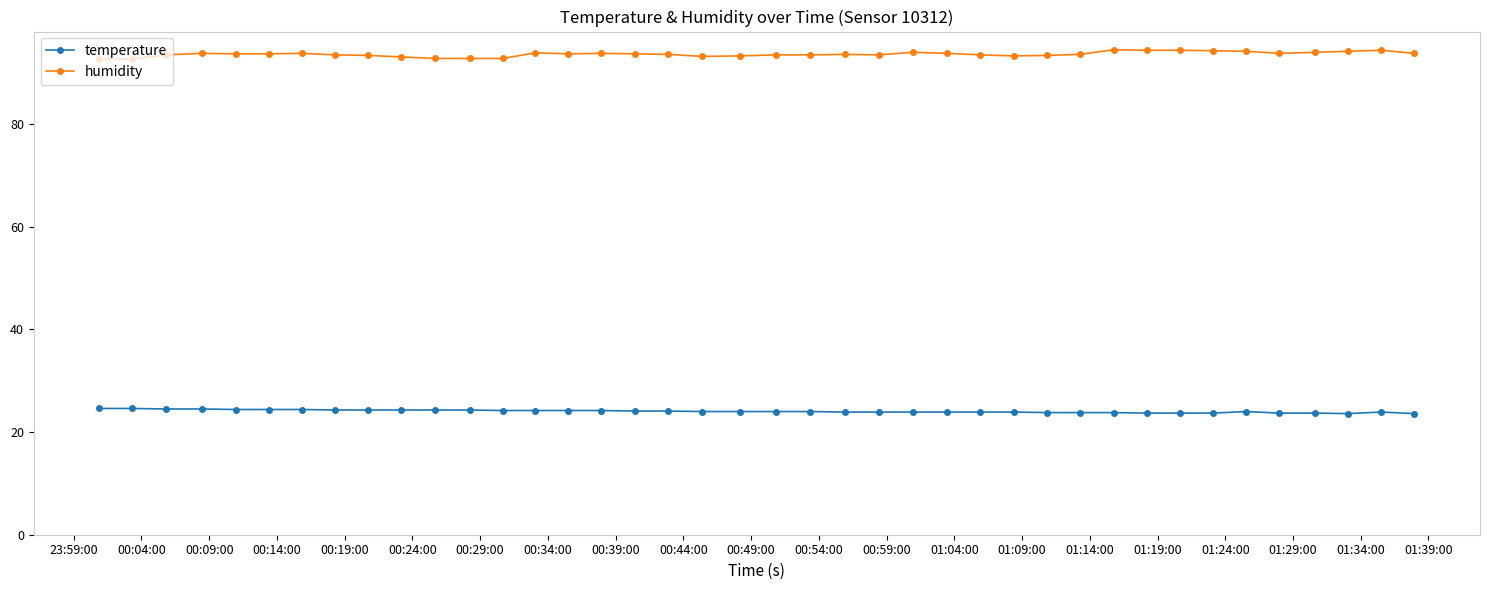

What is the value of the temperature point at the 27th from the left?

23.9